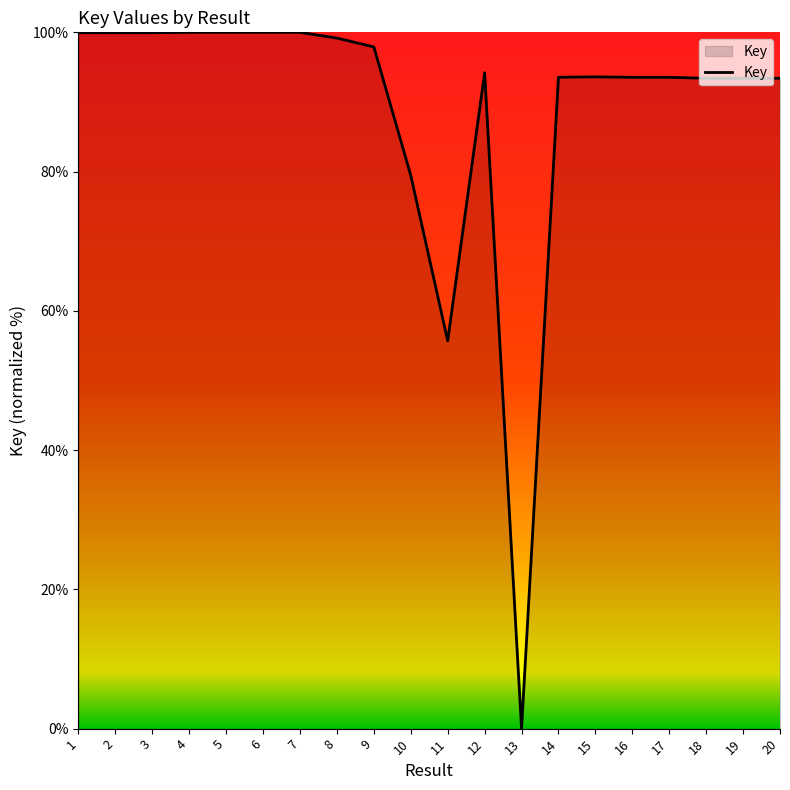

What is the ratio of the value at 11 to the value at 2?

0.6